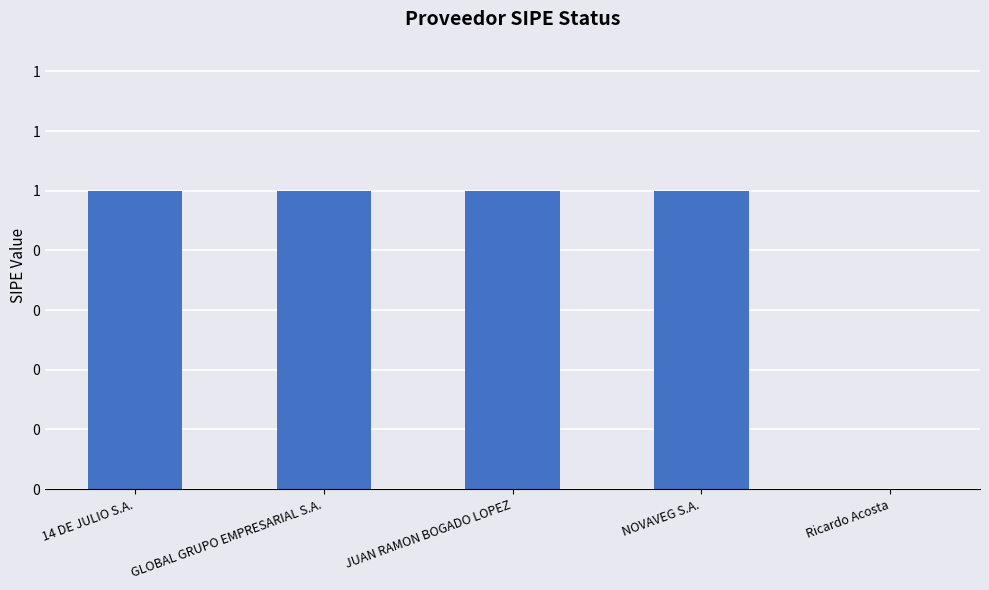

List the labels in order of value, largest first.

14 DE JULIO S.A., GLOBAL GRUPO EMPRESARIAL S.A., JUAN RAMON BOGADO LOPEZ, NOVAVEG S.A., Ricardo Acosta